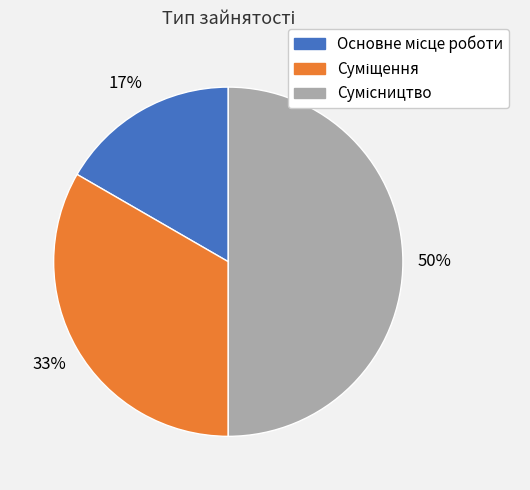

To the nearest percent, what is the difference between the largest and smallest slice percentages?

33%